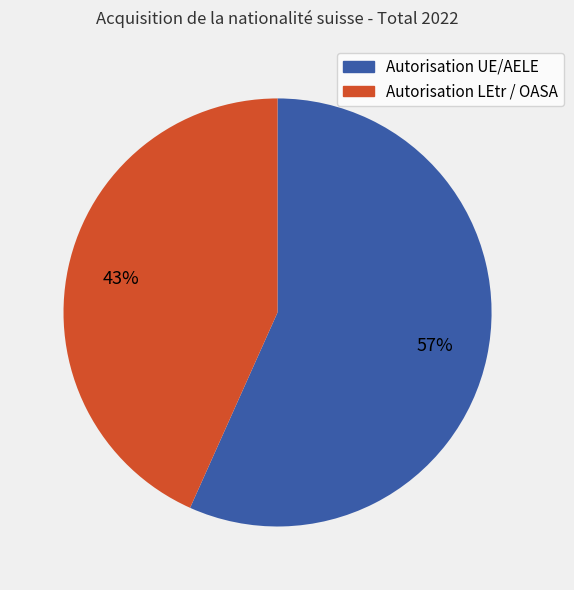

True or false: Autorisation LEtr / OASA accounts for 50% of the total.

False